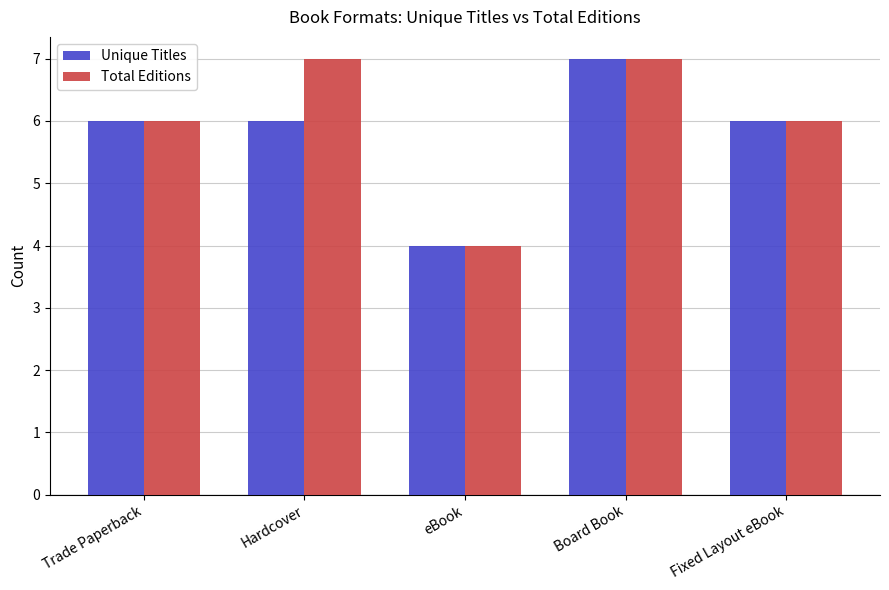

Reading left to right, transcribe all the data shown in this chart.

Unique Titles: 6	6	4	7	6
Total Editions: 6	7	4	7	6